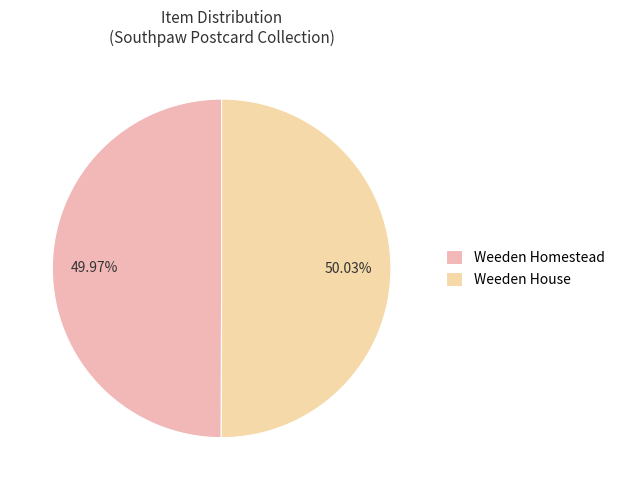

Rank the categories by value from lowest to highest.

Weeden Homestead, Weeden House